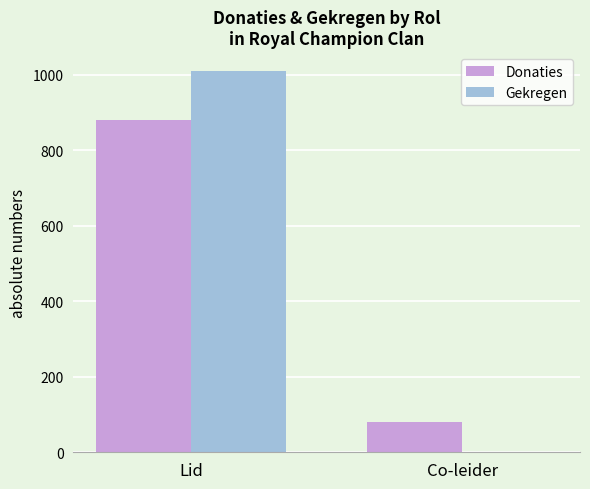

What is the sum of the Gekregen values at Lid and Co-leider?

1010